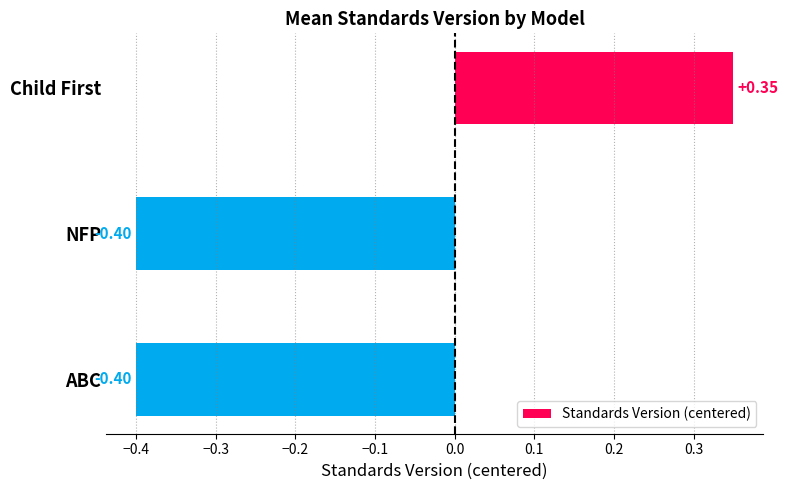

Are the bars horizontal?

Yes